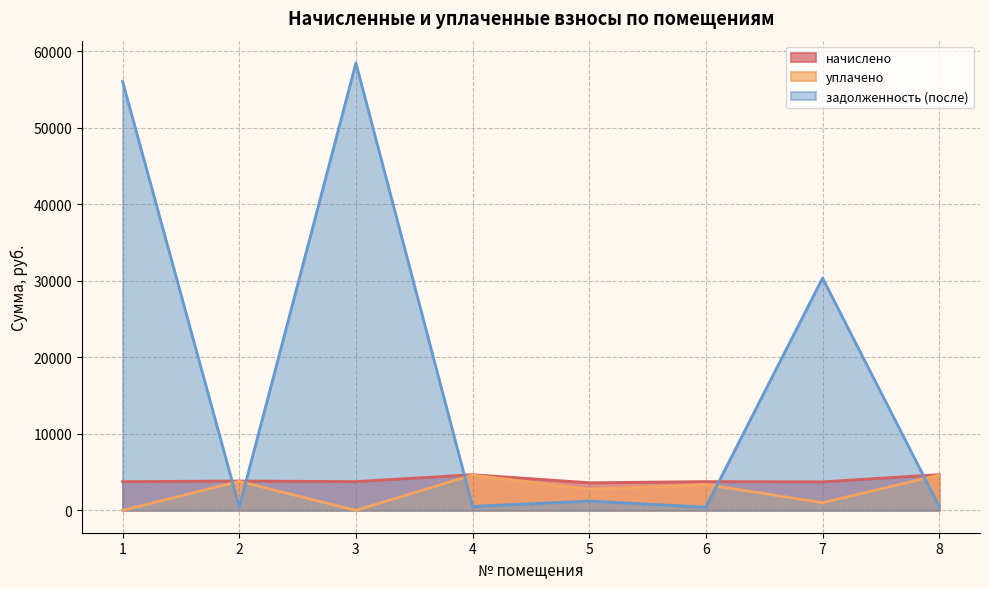

True or false: начислено and уплачено cross at least once.

False